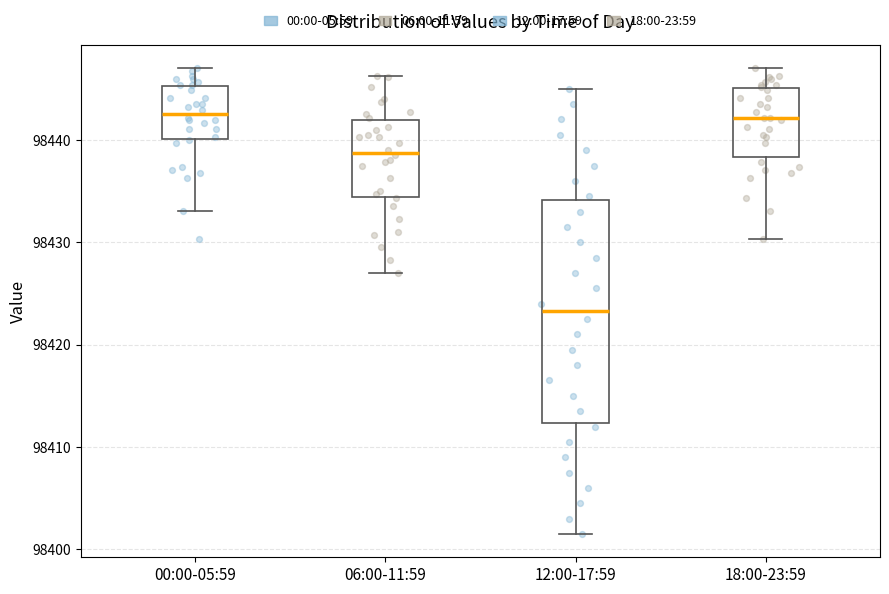

Comparing the boxes themselves (not the whiskers), which one is the tallest?

12:00-17:59